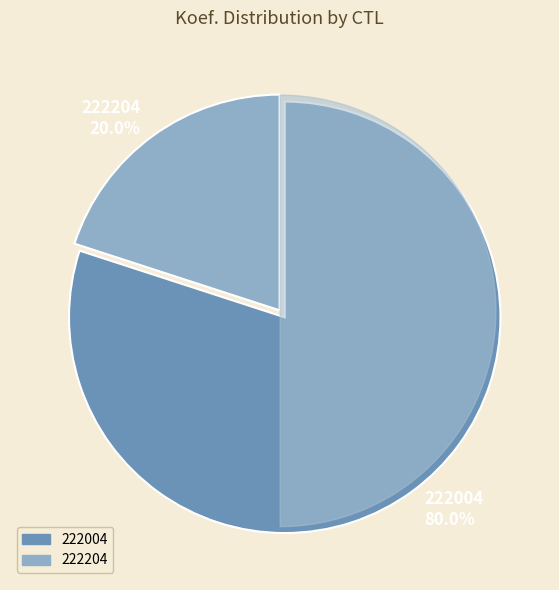

What is the smallest slice in the pie chart?

222204